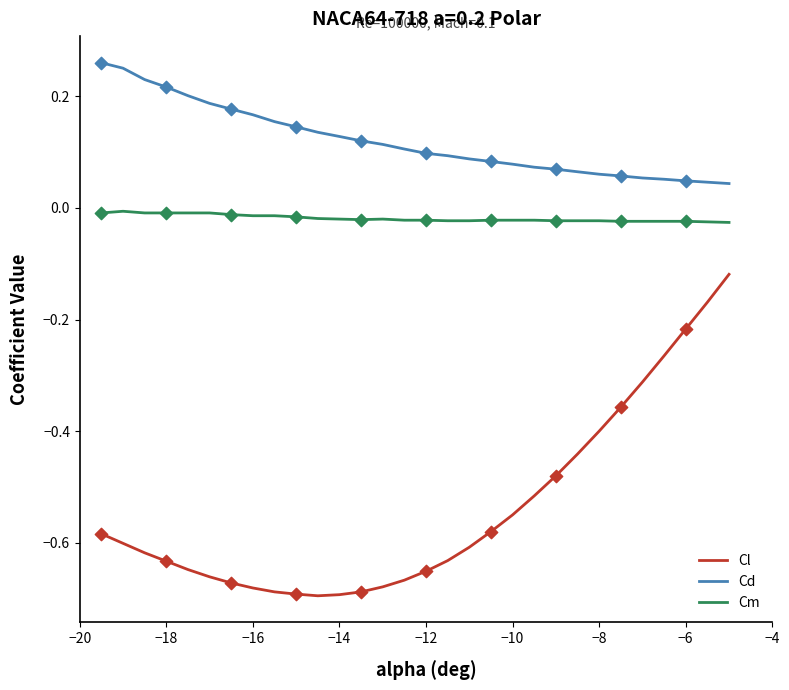

Which series has the largest range (max minus min)?

Cl